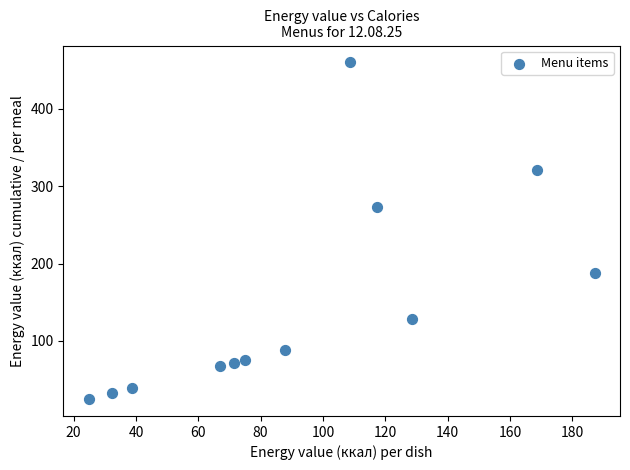

What Y value in the scatter plot is closest to 242?

272.4